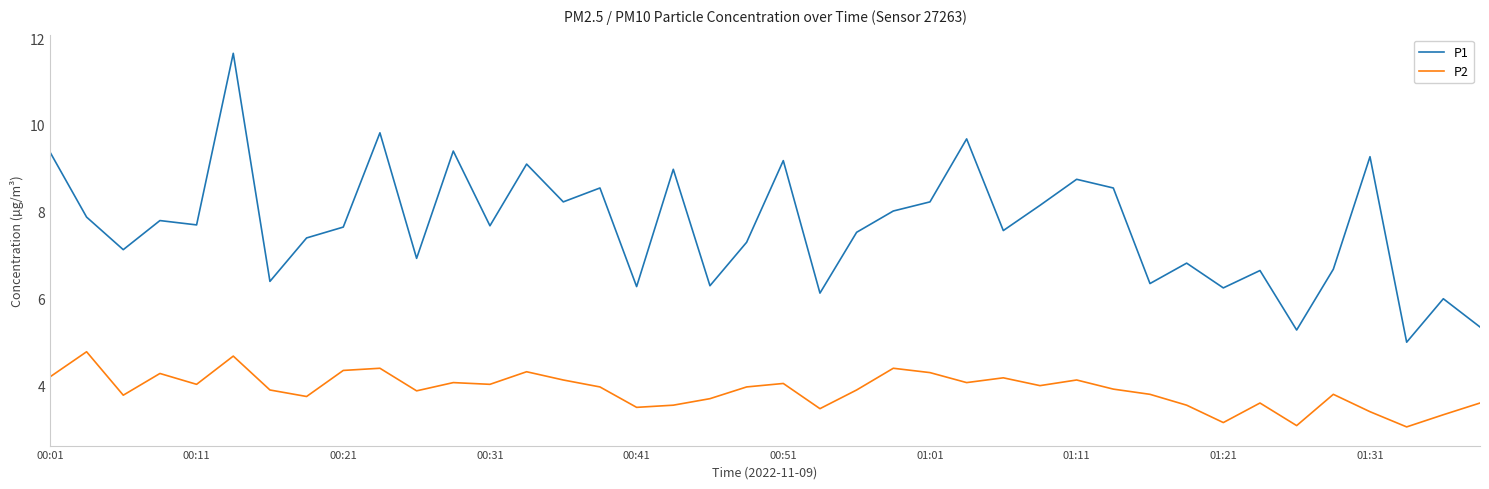

What is the difference between the maximum and minimum values in the P2 series?

1.7